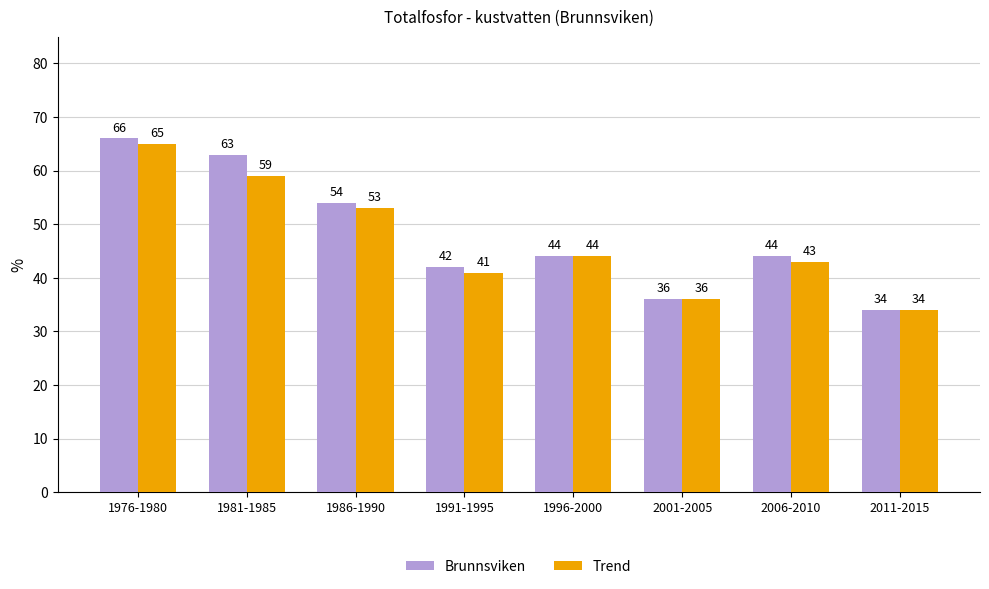

Reading left to right, what are all the values shown in this chart?

Brunnsviken: 66	63	54	42	44	36	44	34
Trend: 65	59	53	41	44	36	43	34